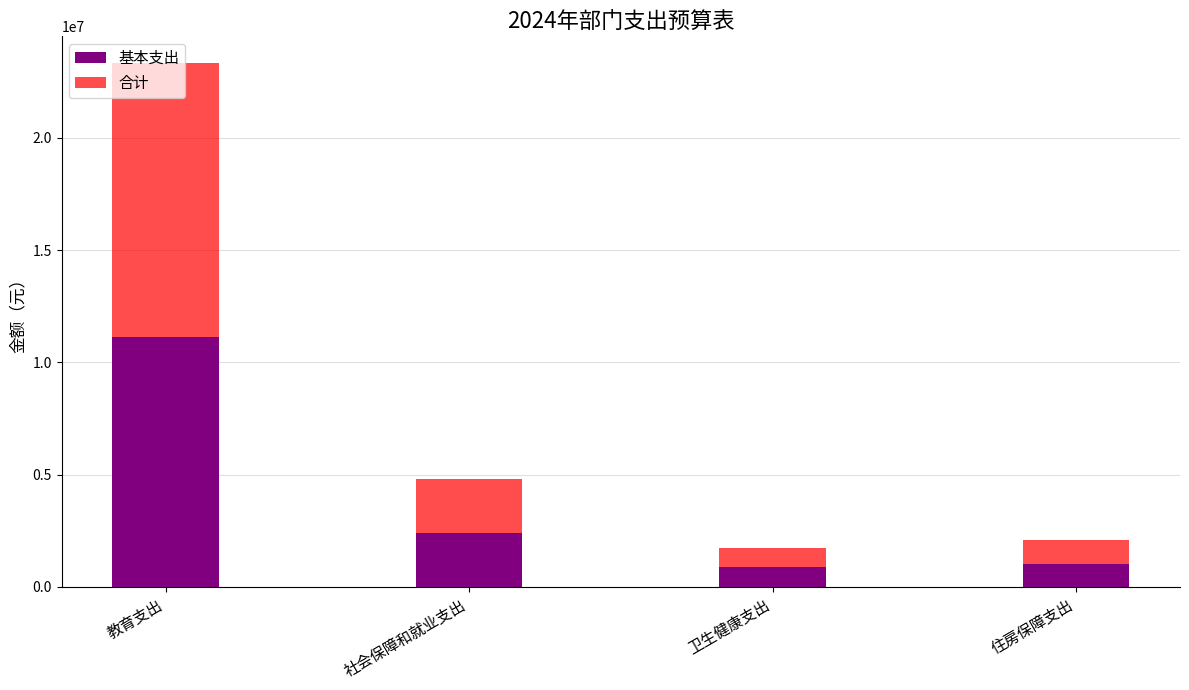

What is the sum of all 基本支出 values?

15432975.1